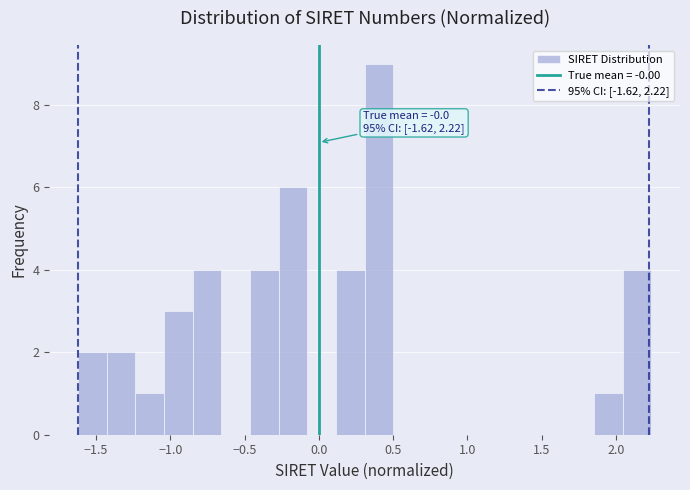

Read against the x-axis, roughly where is the centre of the tallest bar?

0.40